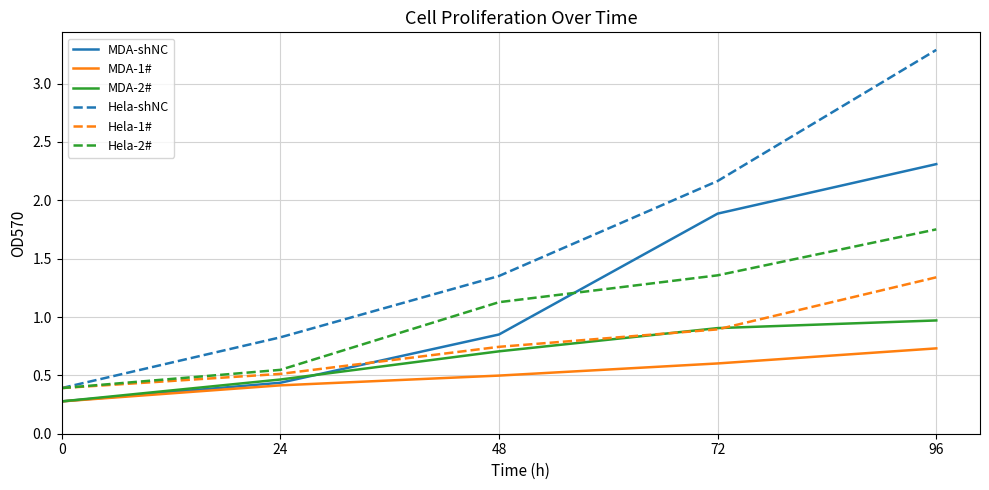

Which series has the widest spread of values?

Hela-shNC